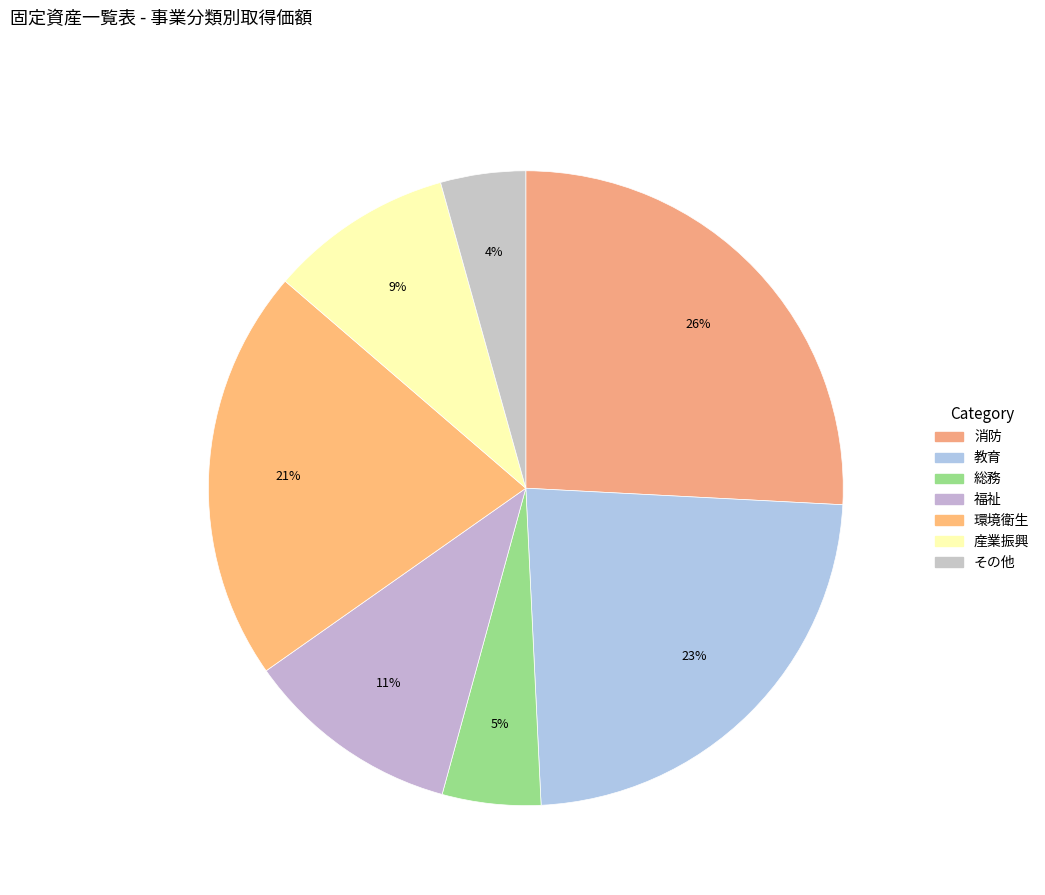

Rank the categories by value from lowest to highest.

その他, 総務, 産業振興, 福祉, 環境衛生, 教育, 消防